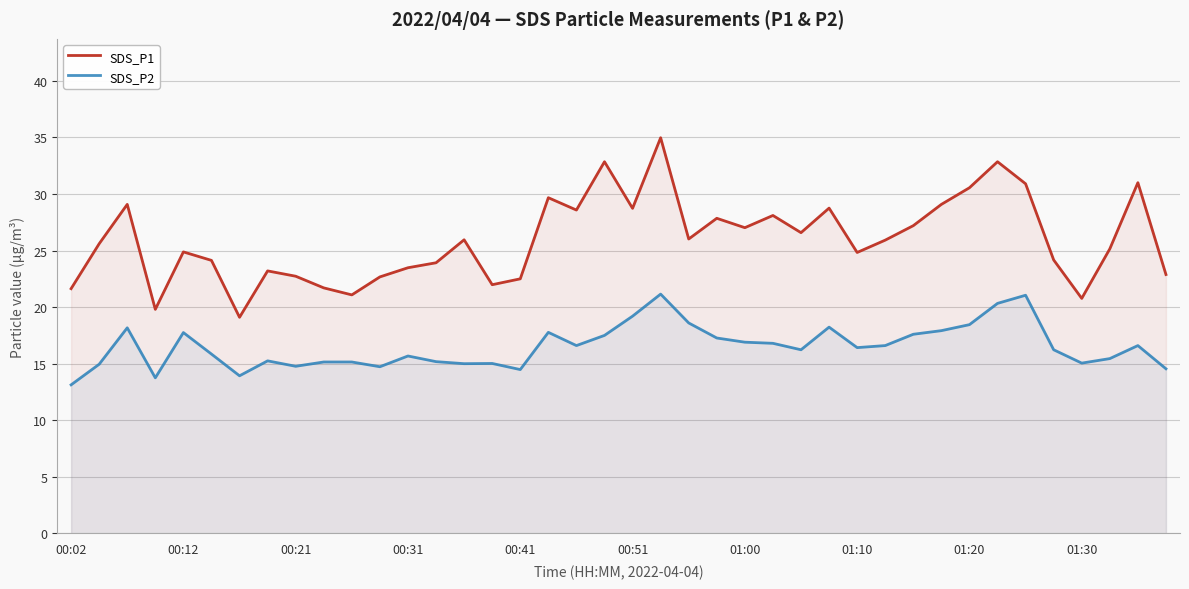

At how many categories does at least one series exceed 15?

40